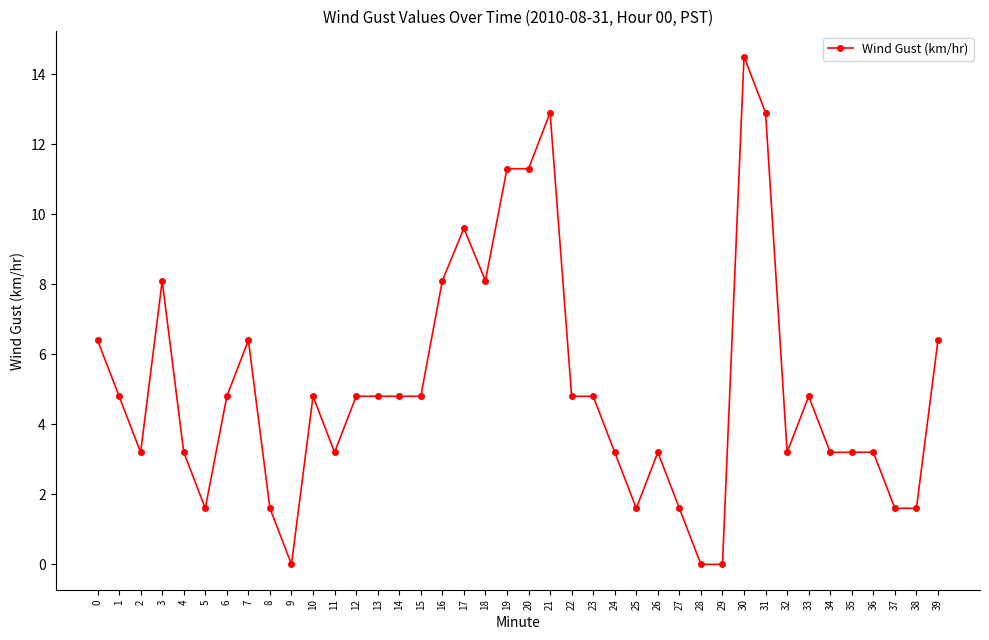

Reading left to right, what are all the values shown in this chart?

6.4	4.8	3.2	8.1	3.2	1.6	4.8	6.4	1.6	0.0	4.8	3.2	4.8	4.8	4.8	4.8	8.1	9.6	8.1	11.3	11.3	12.9	4.8	4.8	3.2	1.6	3.2	1.6	0.0	0.0	14.5	12.9	3.2	4.8	3.2	3.2	3.2	1.6	1.6	6.4